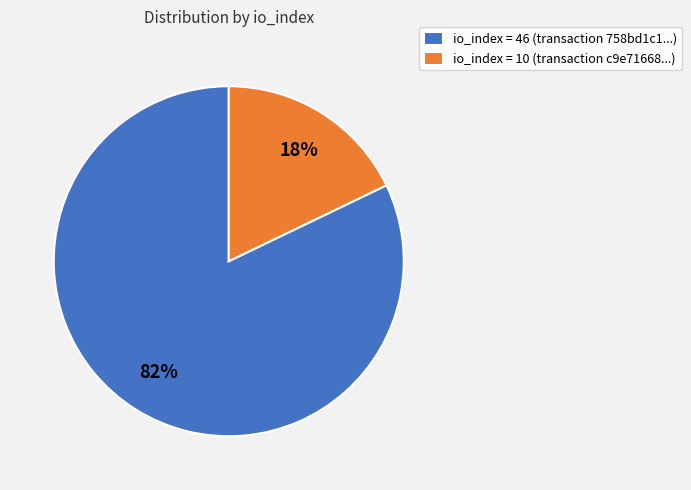

Which has a higher value, io_index = 10 (transaction c9e71668...) or io_index = 46 (transaction 758bd1c1...)?

io_index = 46 (transaction 758bd1c1...)